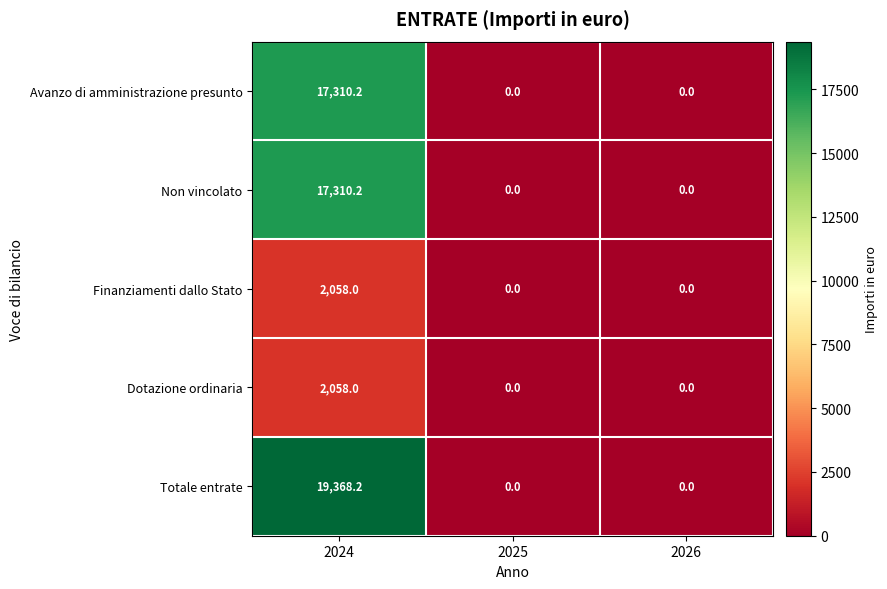

Reading right to left, what are all the values shown in this chart?

Avanzo di amministrazione presunto: 0.0	0.0	17310.2
Non vincolato: 0.0	0.0	17310.2
Finanziamenti dallo Stato: 0.0	0.0	2058.0
Dotazione ordinaria: 0.0	0.0	2058.0
Totale entrate: 0.0	0.0	19368.2